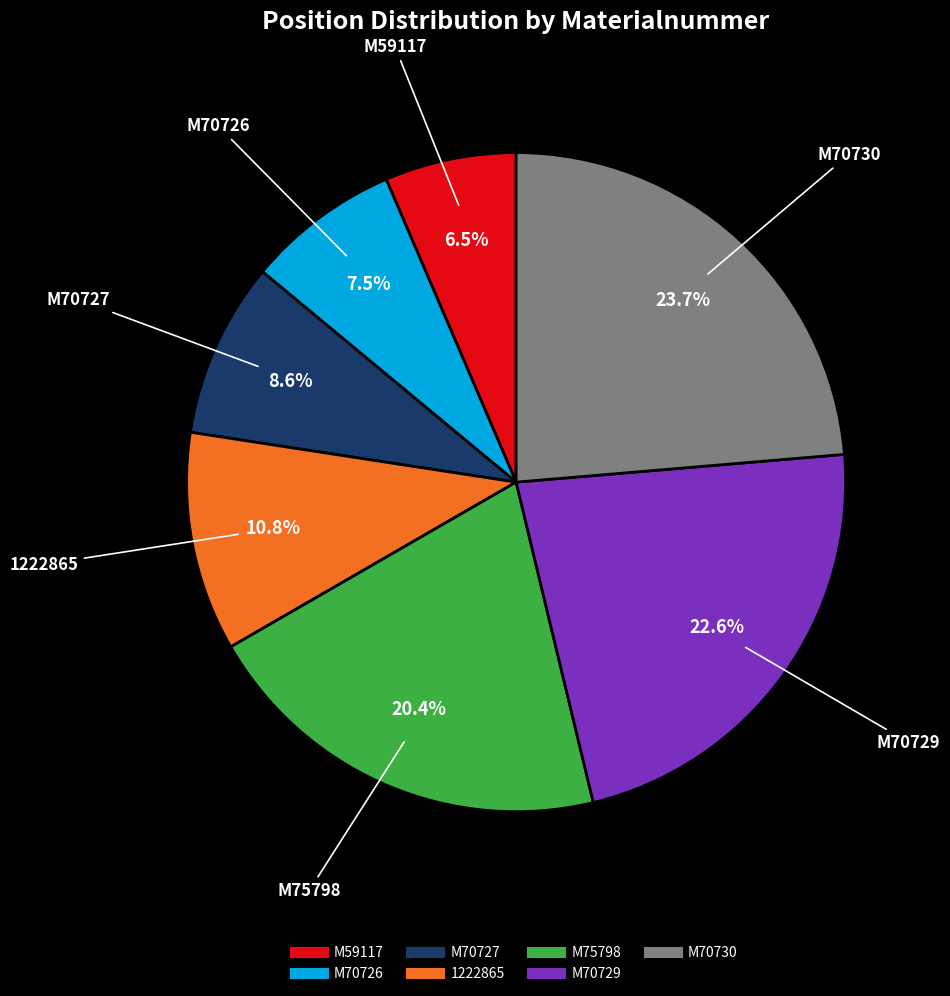

How many segments does this pie chart have?

7